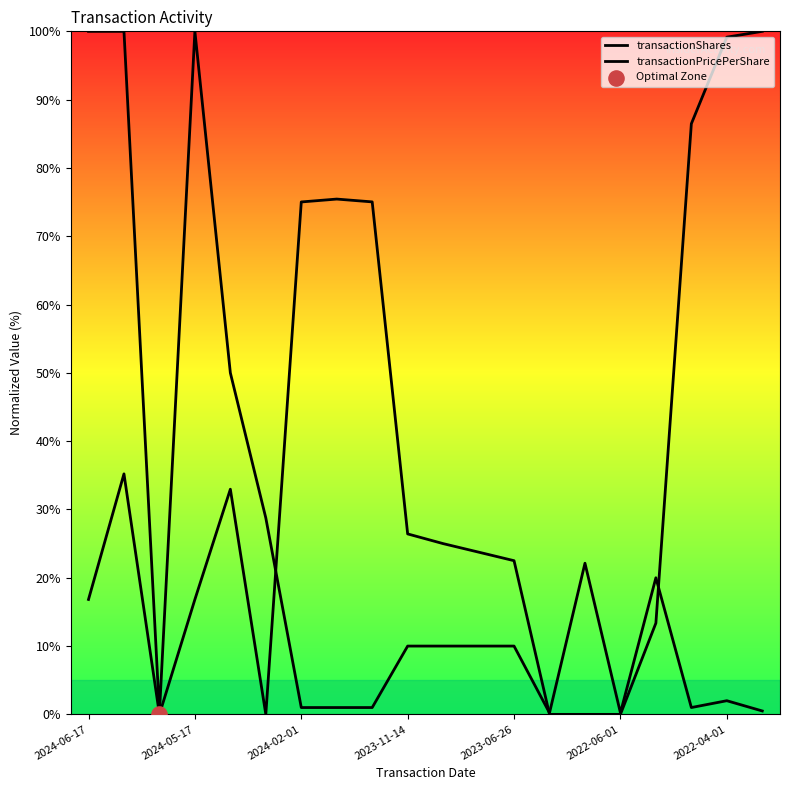

Which series contains the highest Y value?

transactionShares